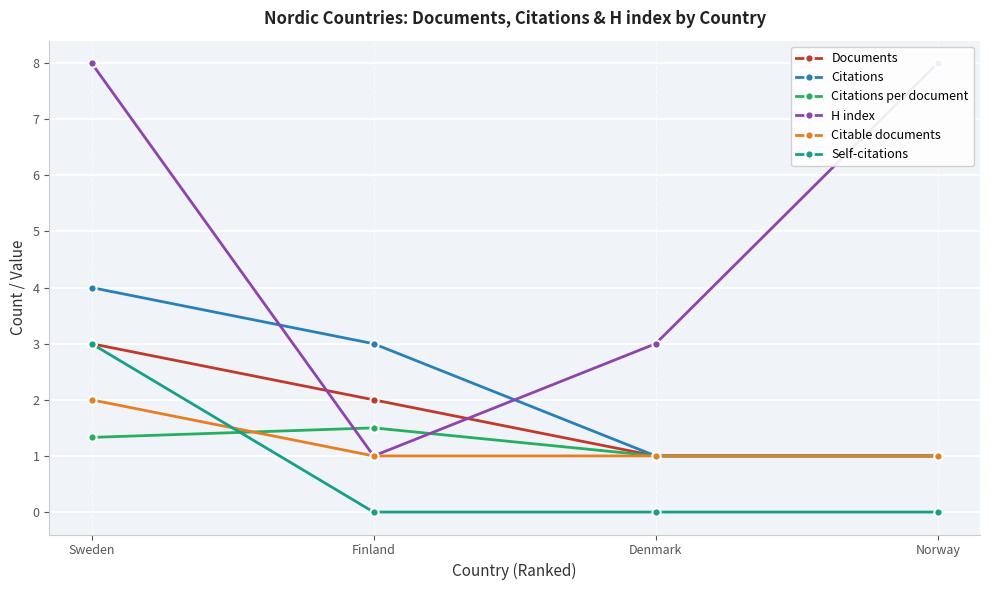

What is the total value across all series at Sweden?

21.3